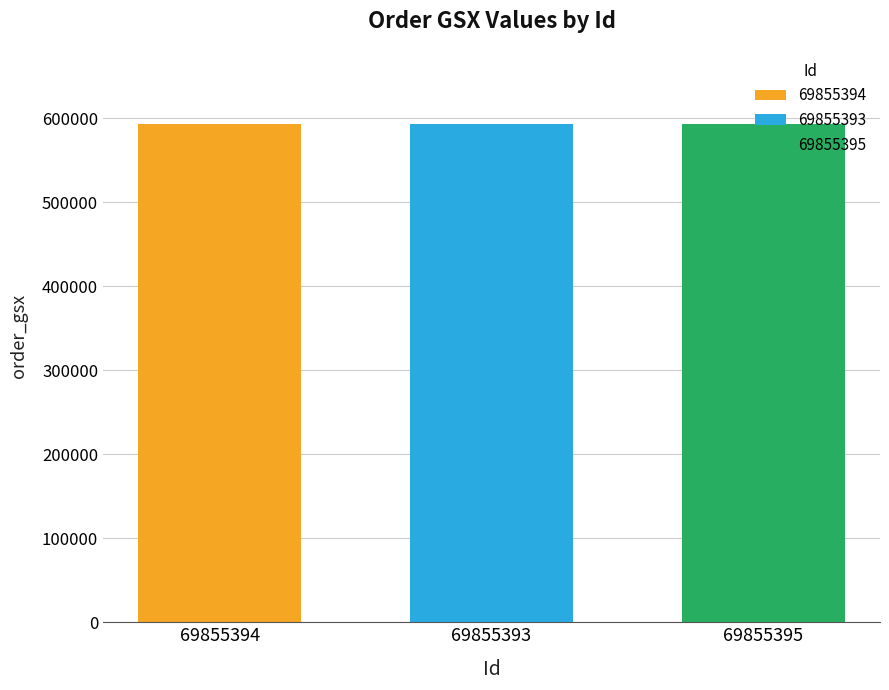

Does the chart contain stacked bars?

No